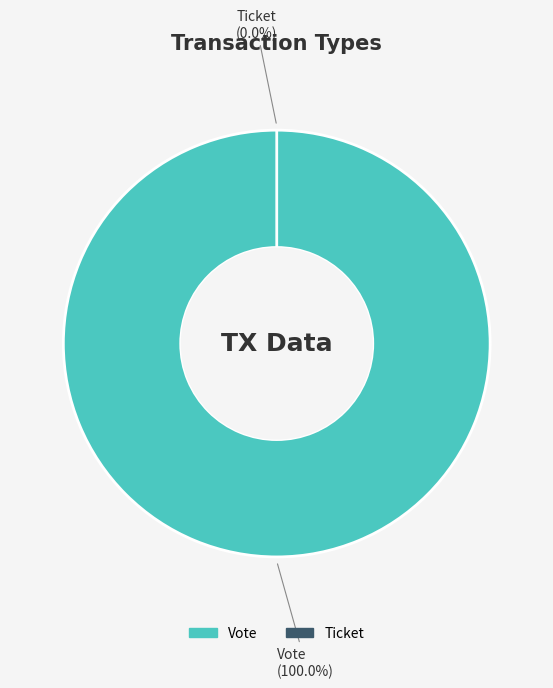

How many slices are in this pie chart?

2